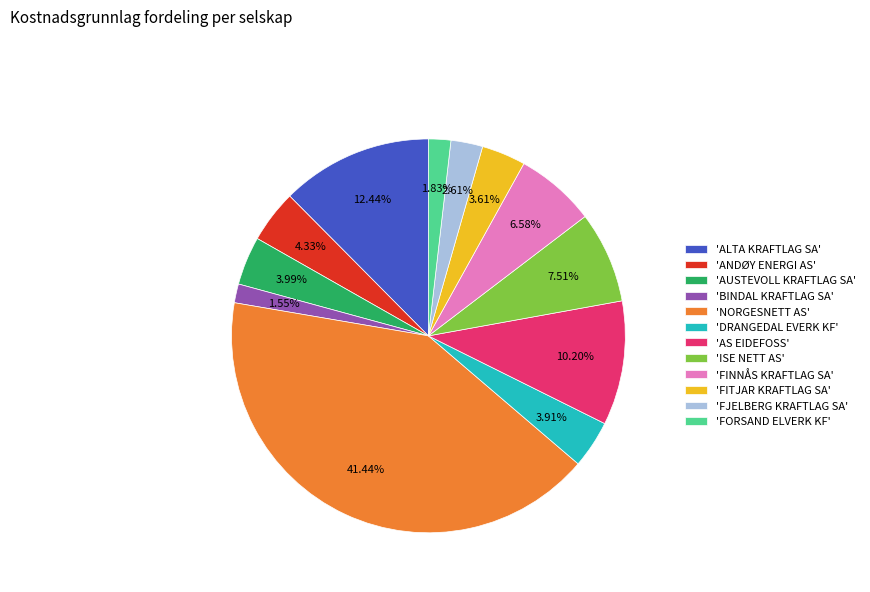

Does 'FJELBERG KRAFTLAG SA' account for over 50% of the chart?

No